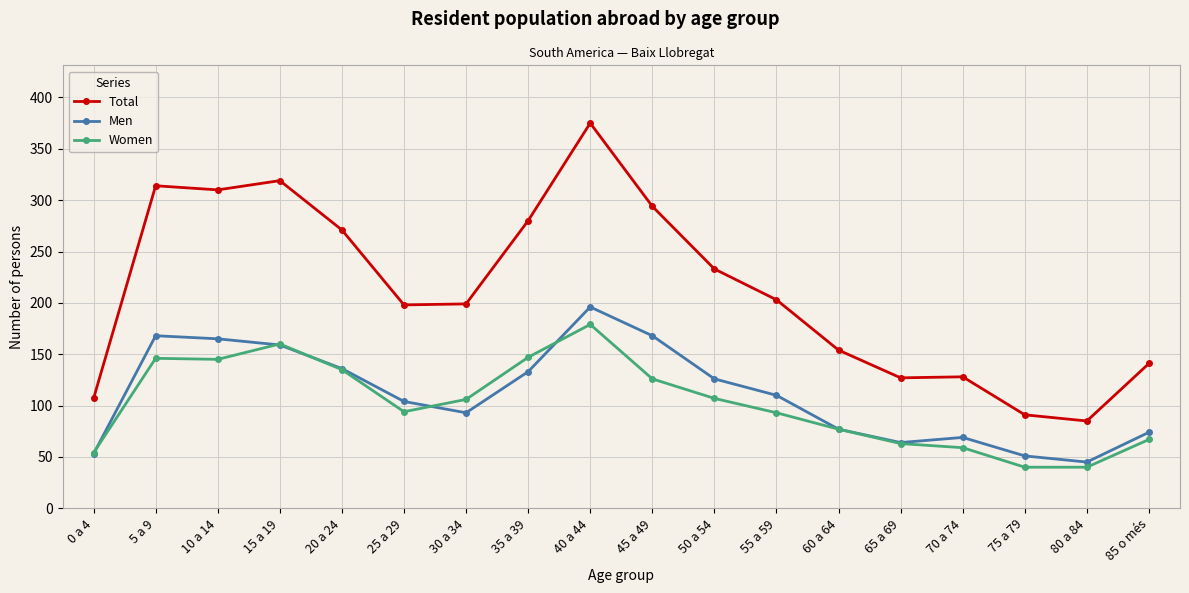

Does the chart display data point markers on the line(s)?

Yes